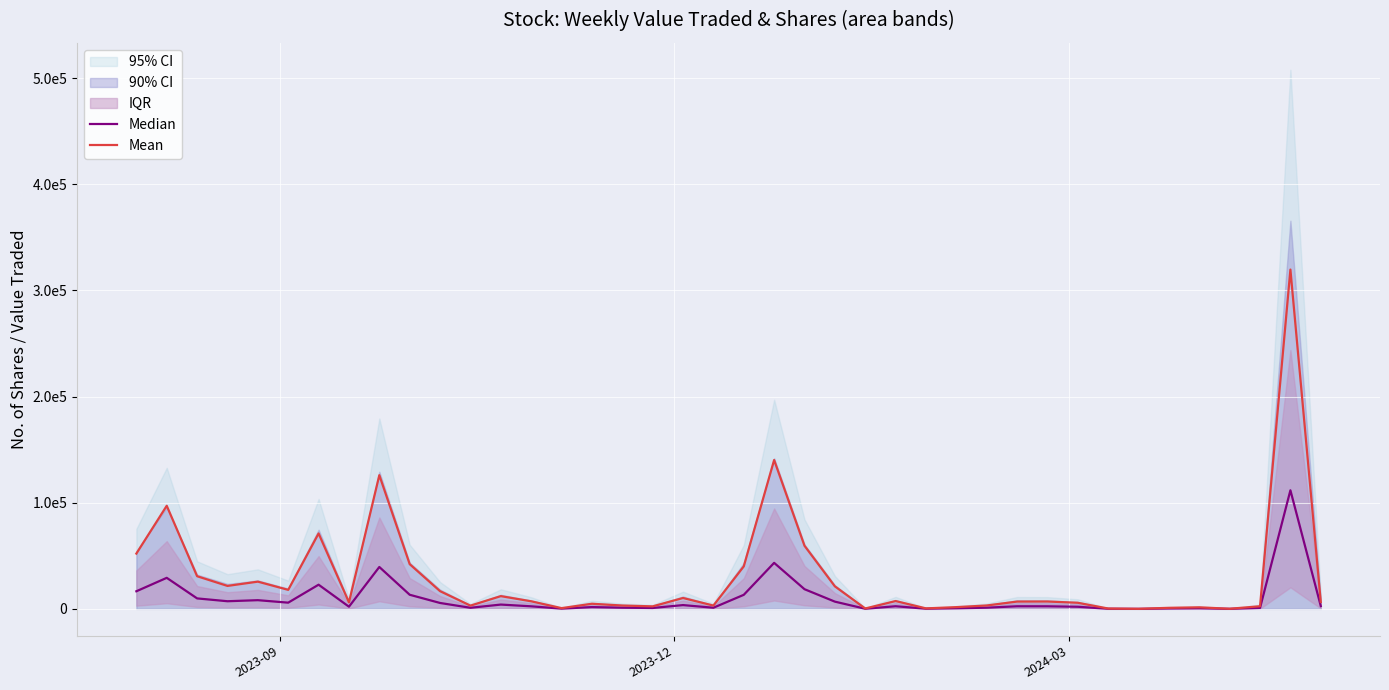

What is the difference between the maximum and second lowest values in the Median series?

111703.2